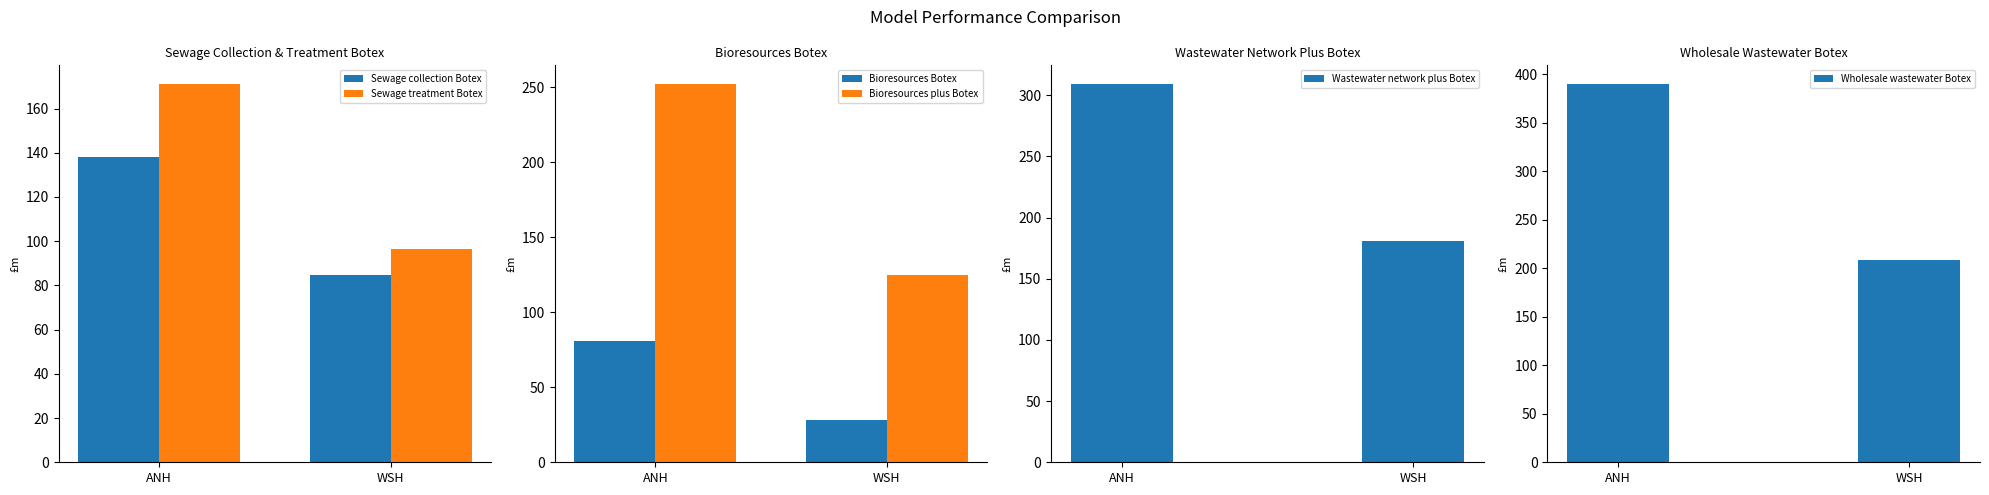

Where is Sewage collection Botex nearest to the value 111?

WSH